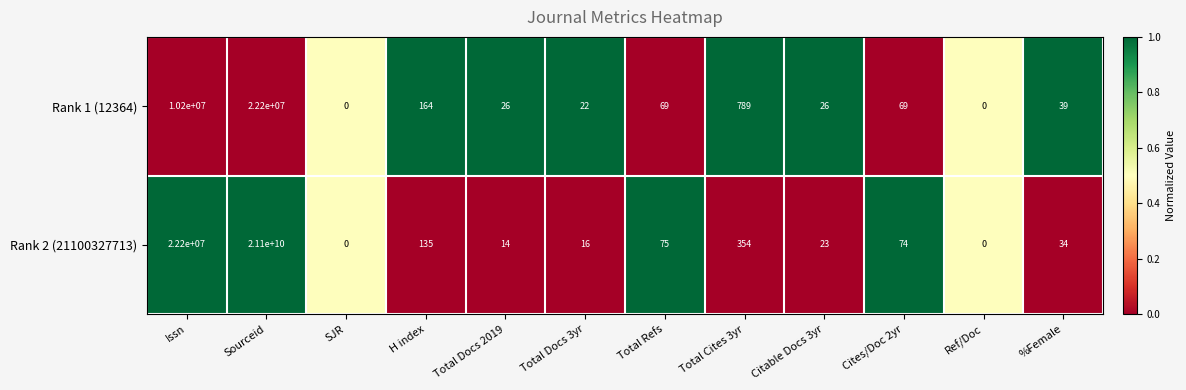

True or false: Rank 2 (21100327713) has a value of 16 at Cites/Doc 2yr.

False